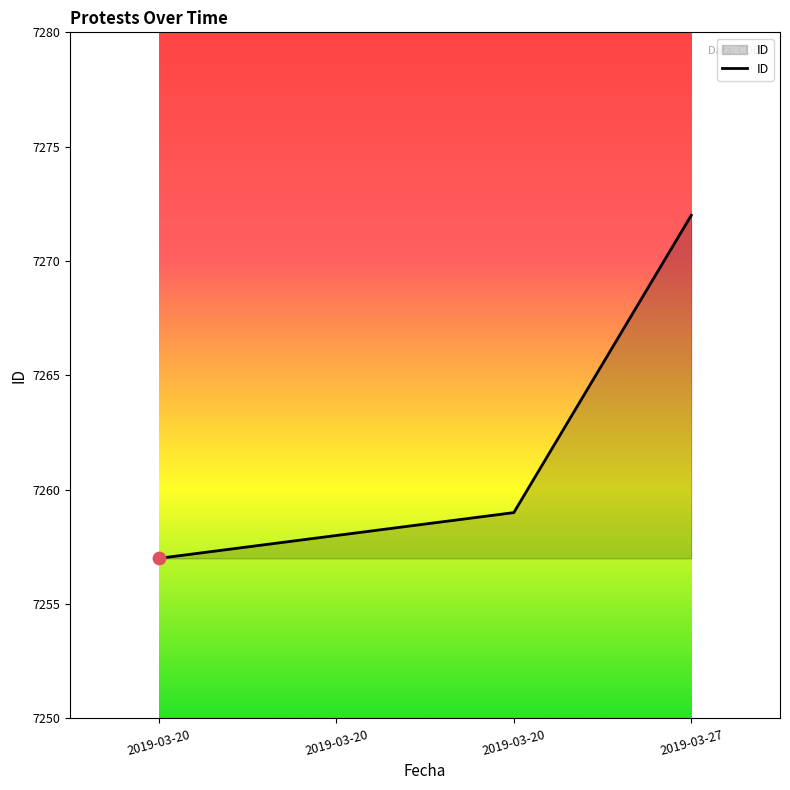

Between 2019-03-27 and 2019-03-20, which is larger?

2019-03-27